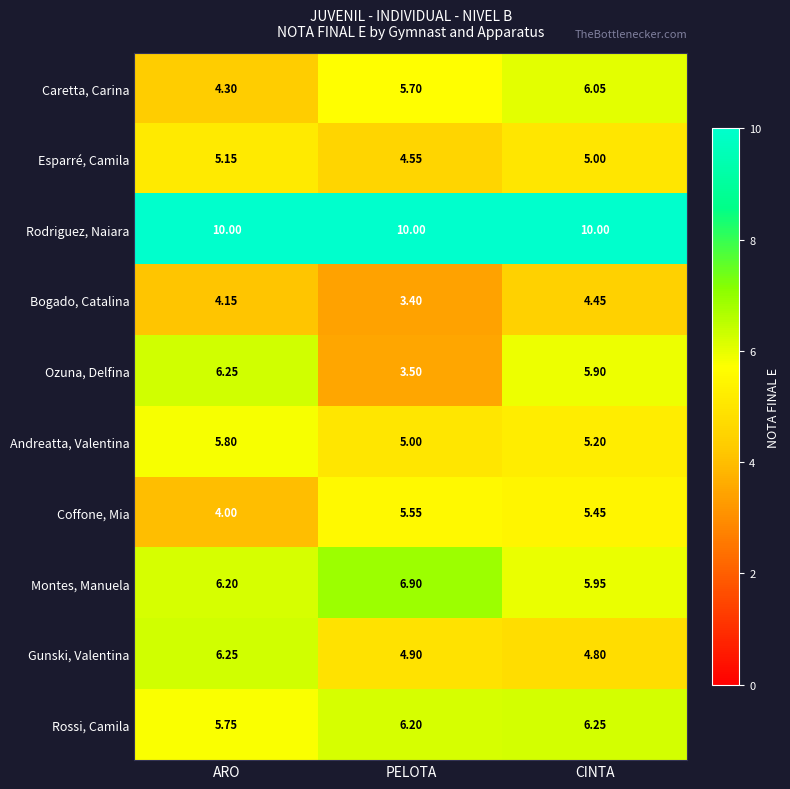

List the labels in order of Caretta, Carina value, smallest first.

ARO, PELOTA, CINTA